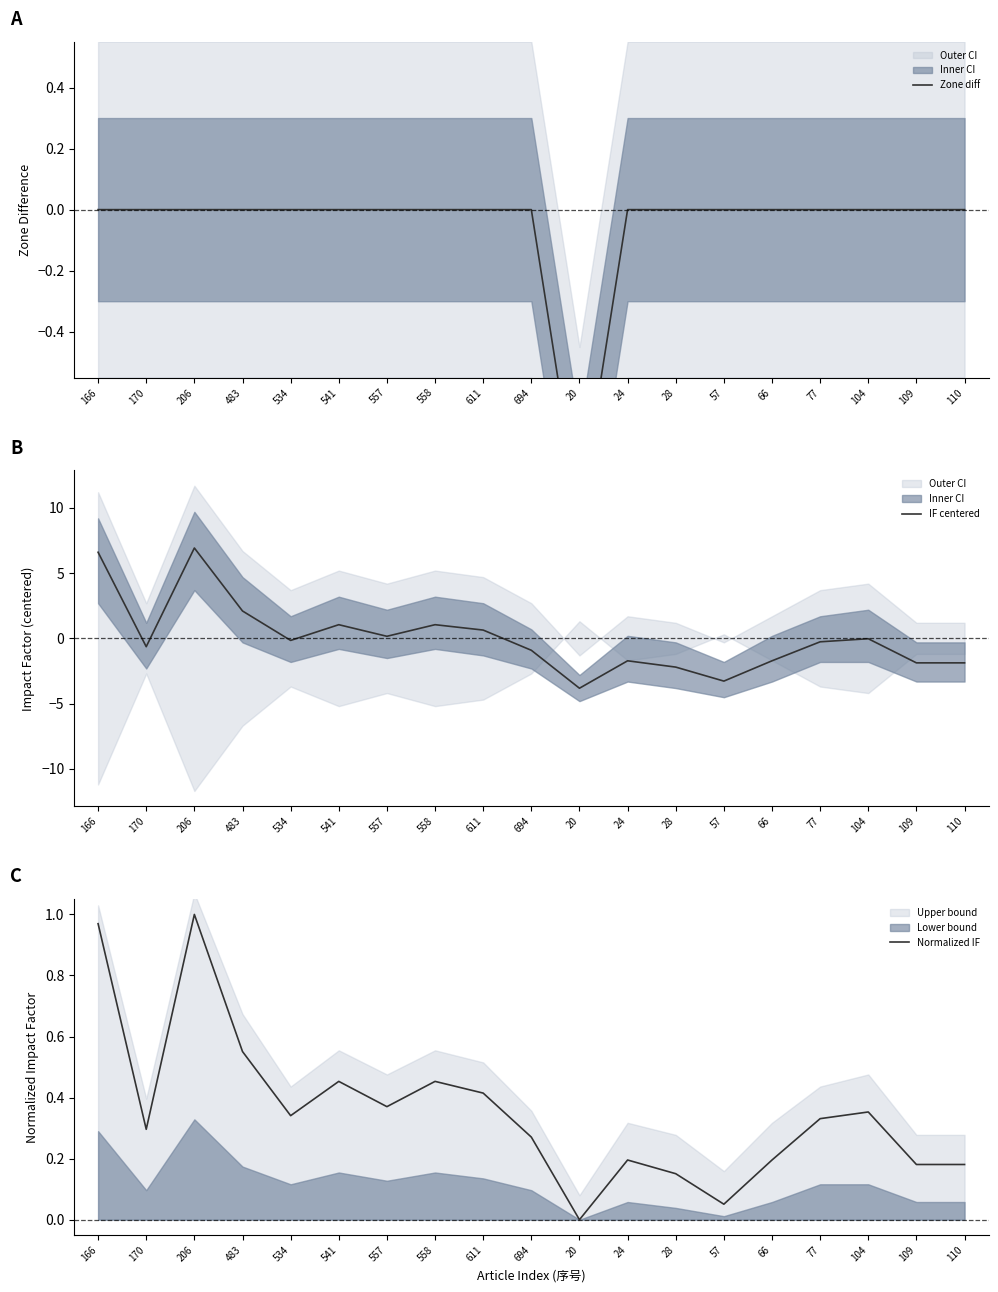

At which category is the sum across all series the highest?

206